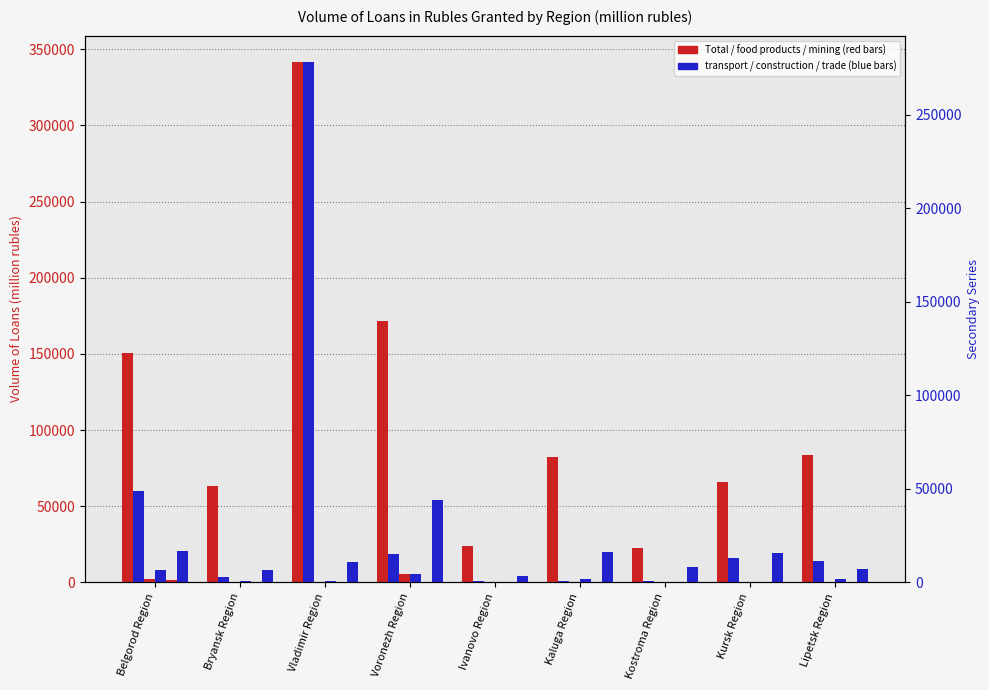

What position from the left is Lipetsk Region?

9